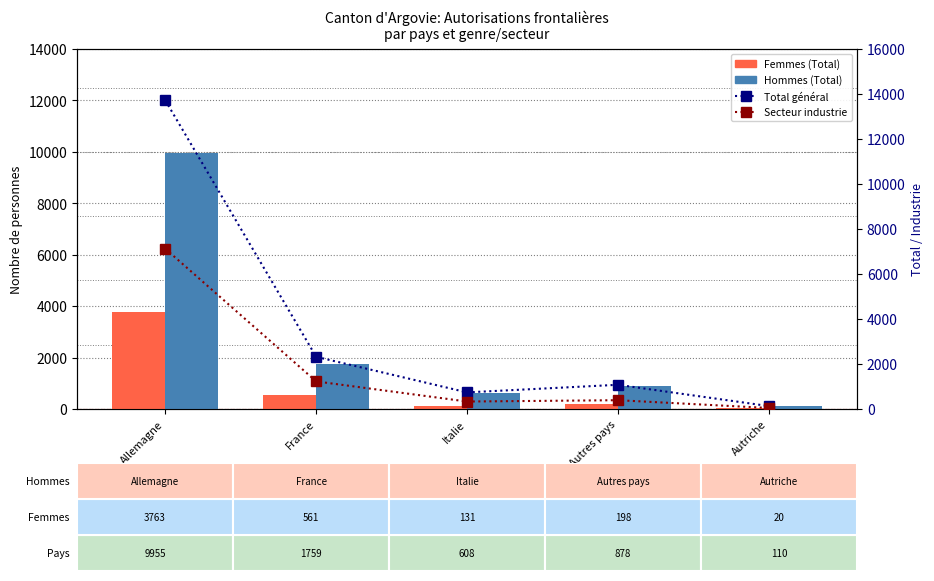

Count the number of categories in the chart.

5